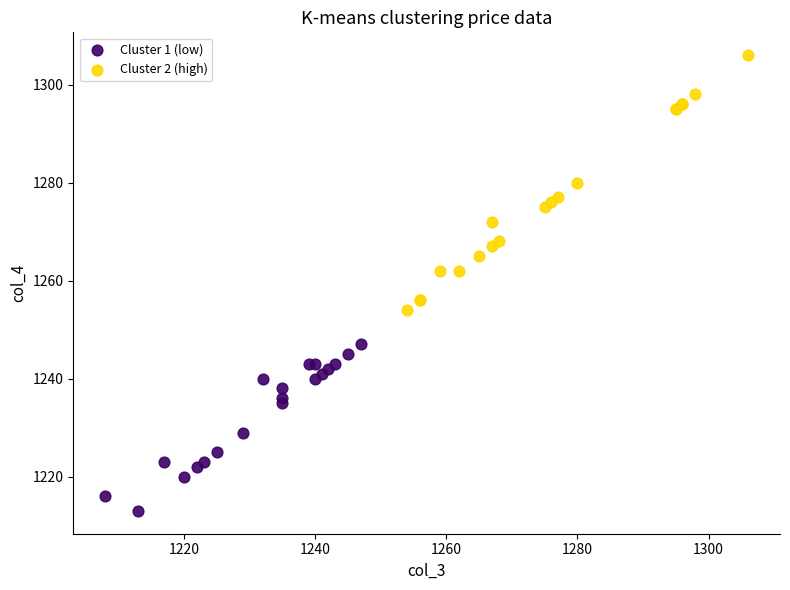

Which series contains the highest Y value?

Cluster 2 (high)